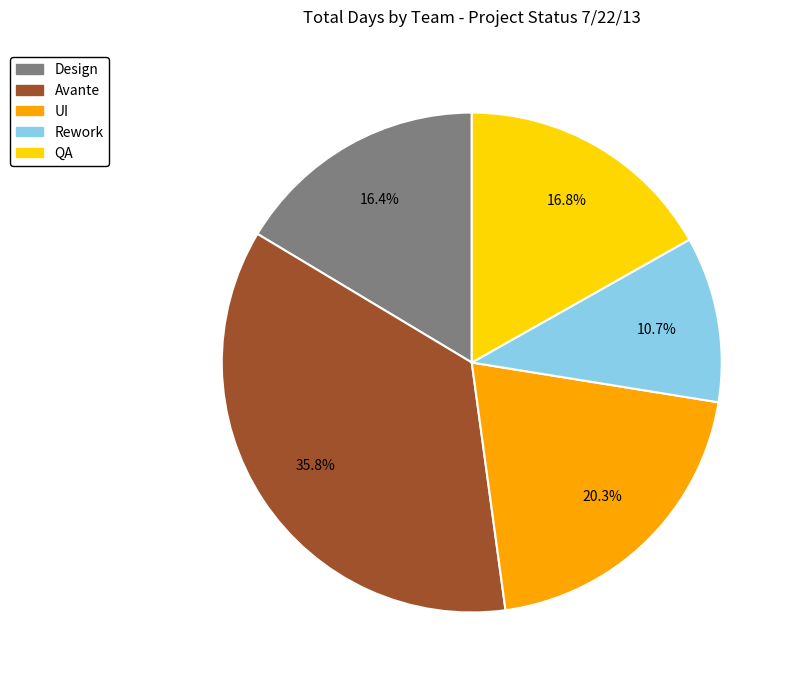

What percentage is the UI slice, to the nearest percent?

20%